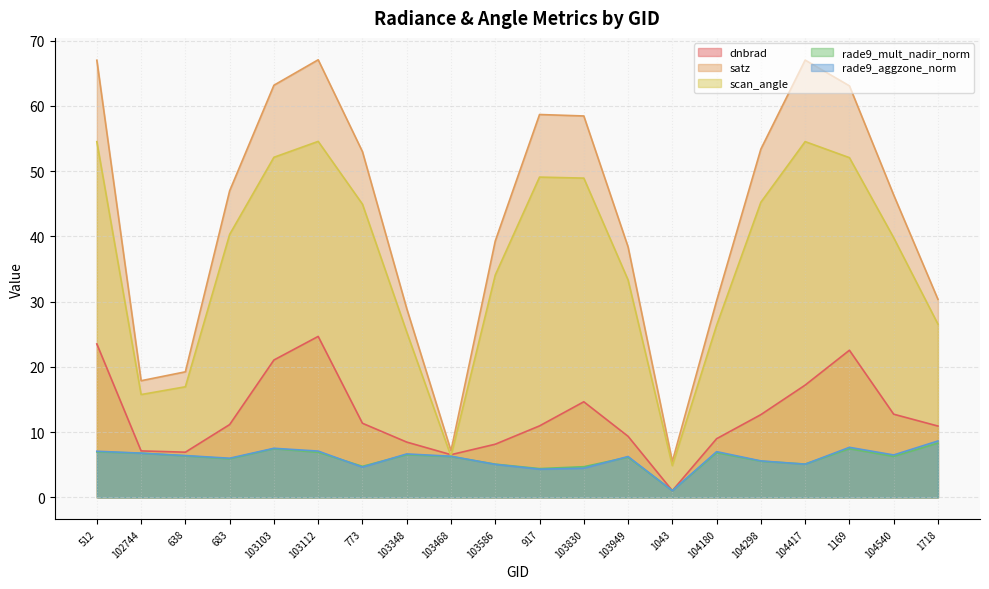

Which series has the largest total across all categories?

satz